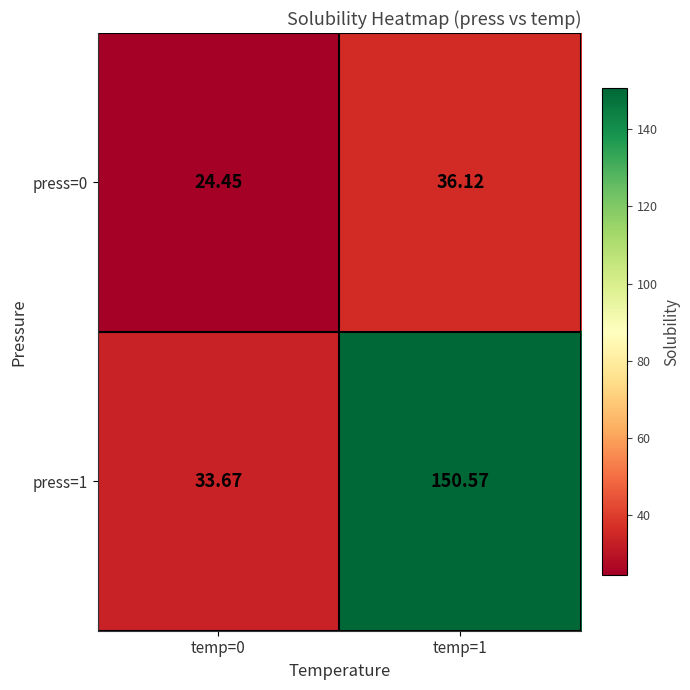

Reading left to right, list all the values displayed in this chart.

press=0: temp=0=24.4	temp=1=36.1
press=1: temp=0=33.7	temp=1=150.6